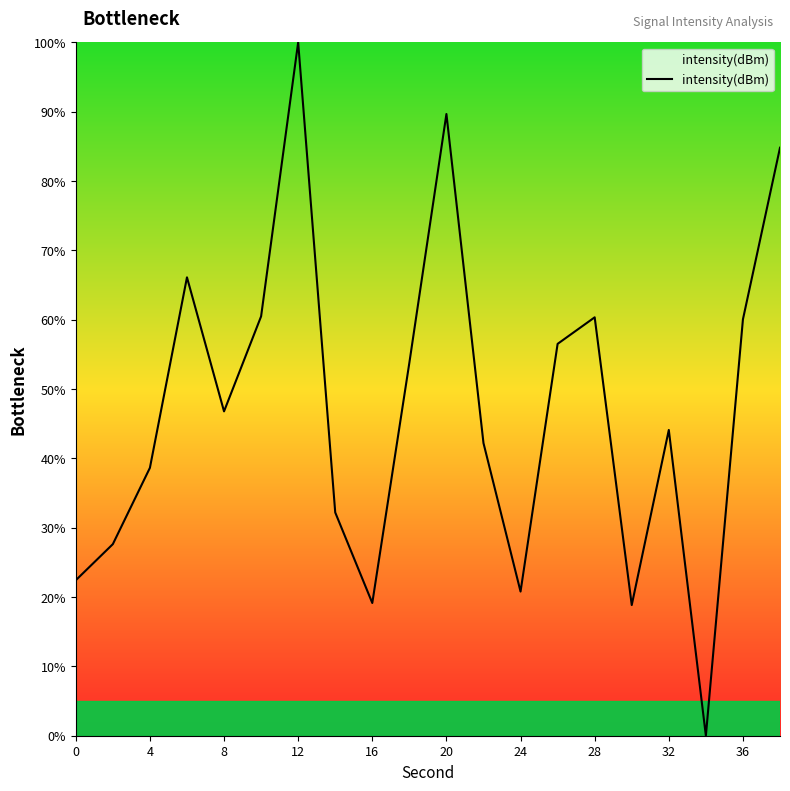

What is the difference between the maximum and minimum values?

100.0